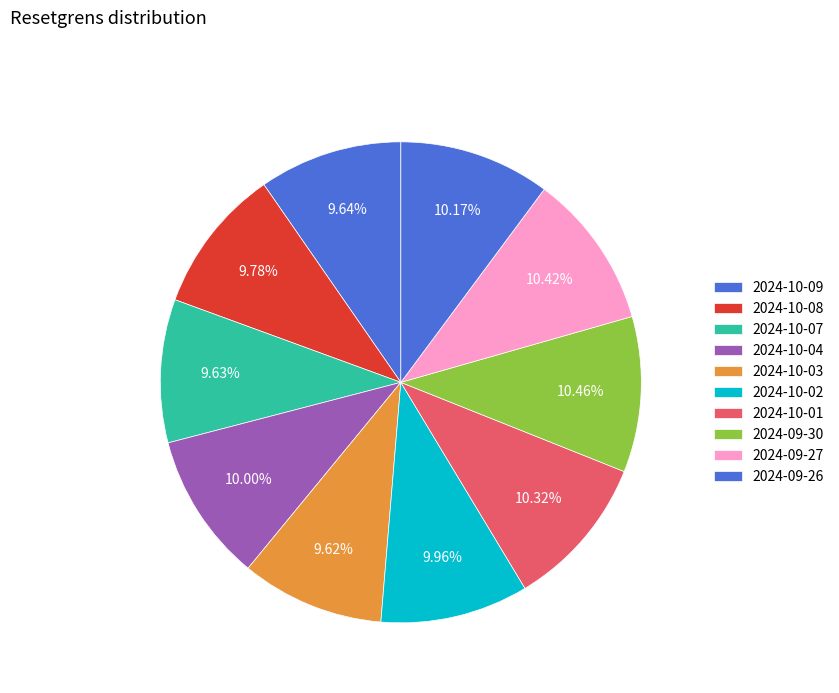

Count the number of slices in the pie.

10